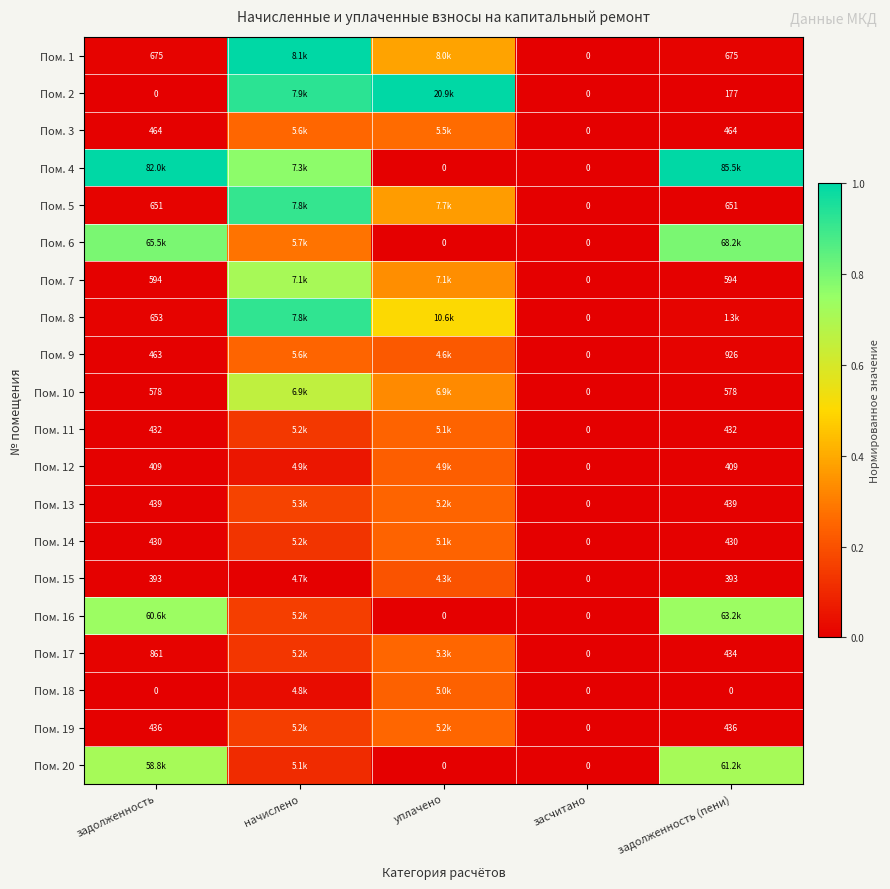

Is the value of Пом. 17 at засчитано greater than the value of Пом. 7 at задолженность (пени)?

No